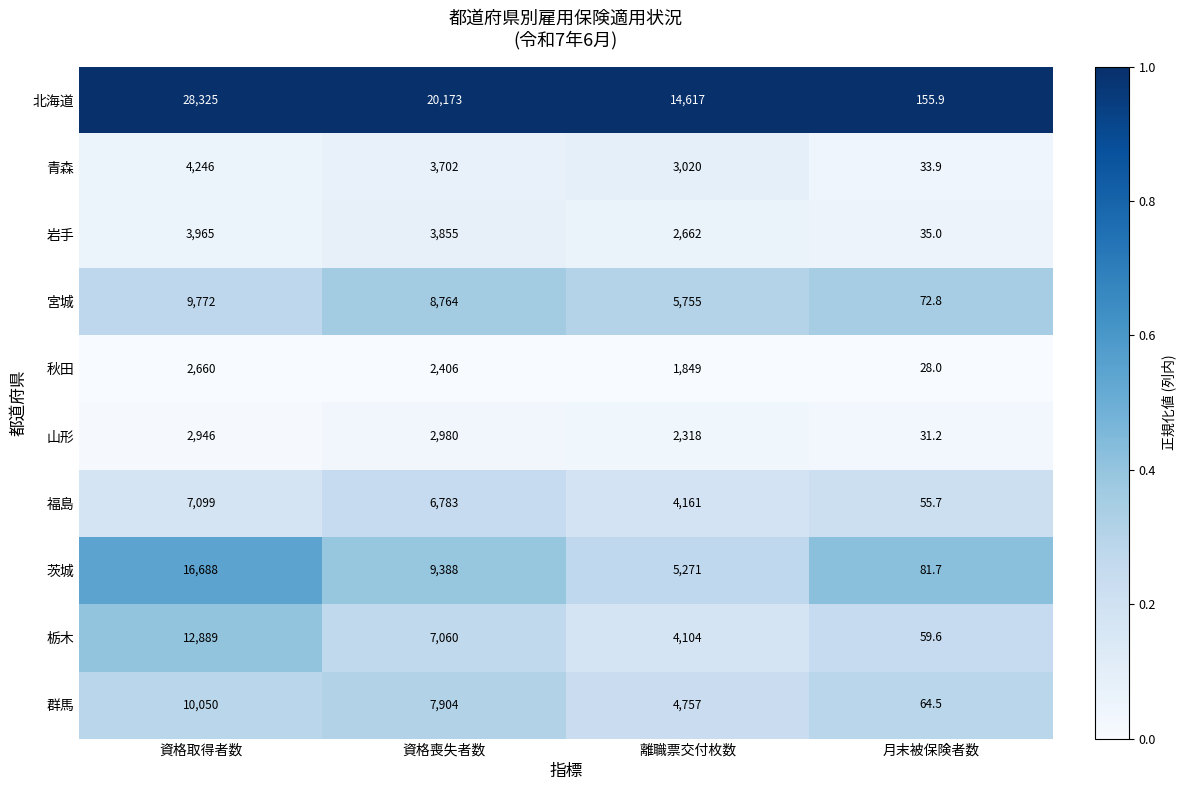

At which label is 栃木 closest to 6474?

資格喪失者数